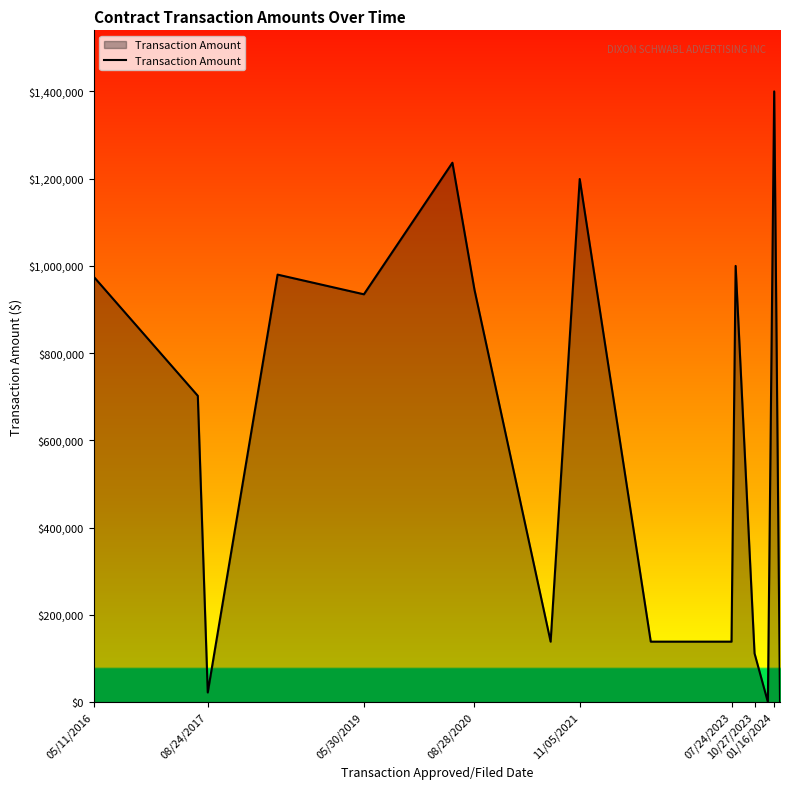

Count the number of categories in the chart.

16